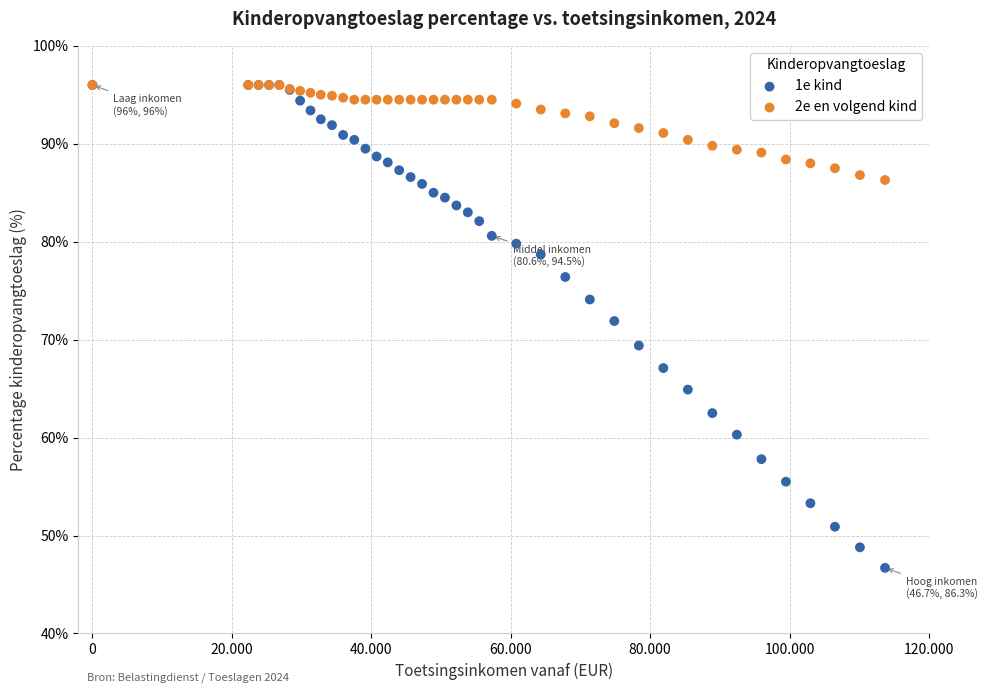

Which series has the widest spread of Y values?

1e kind